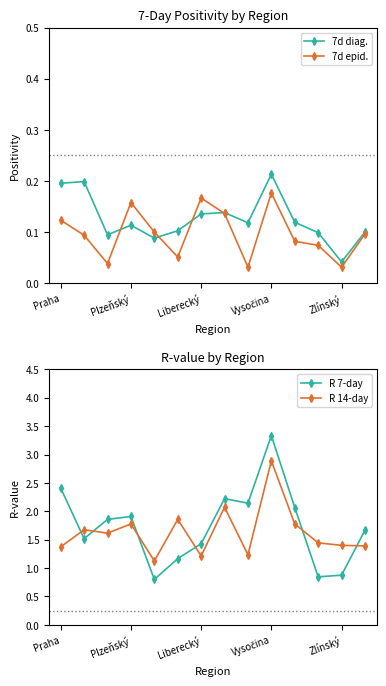

What is the difference between the second highest and second lowest values in the 7d diag. series?

0.1